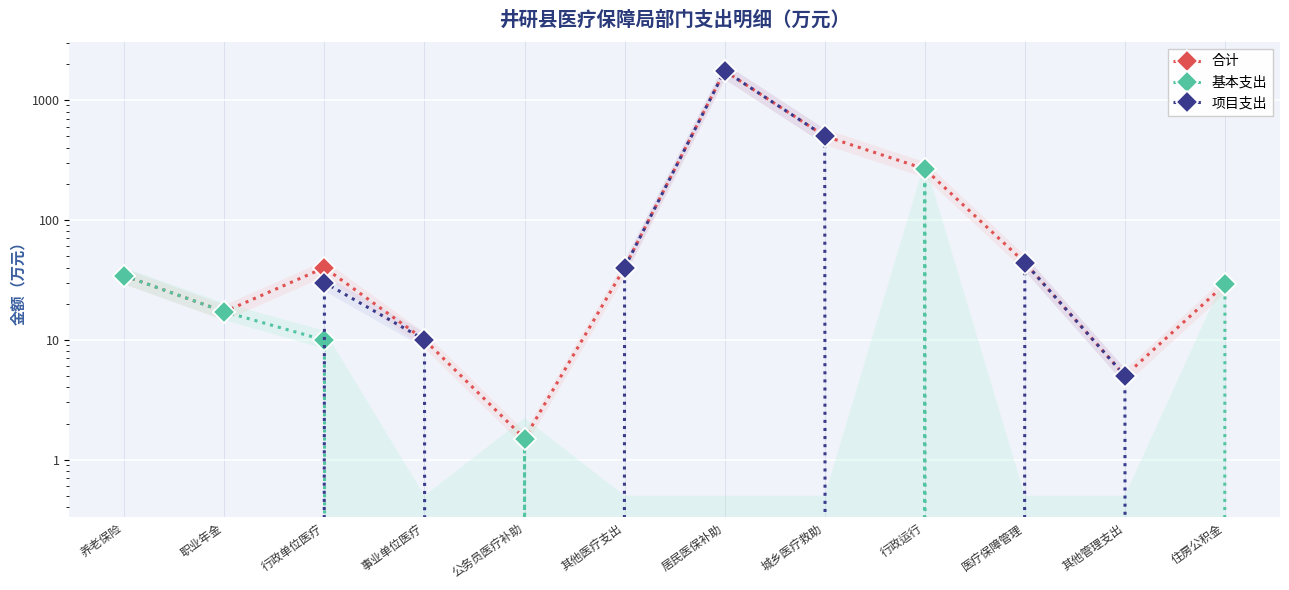

True or false: 合计 and 项目支出 intersect in this chart.

False